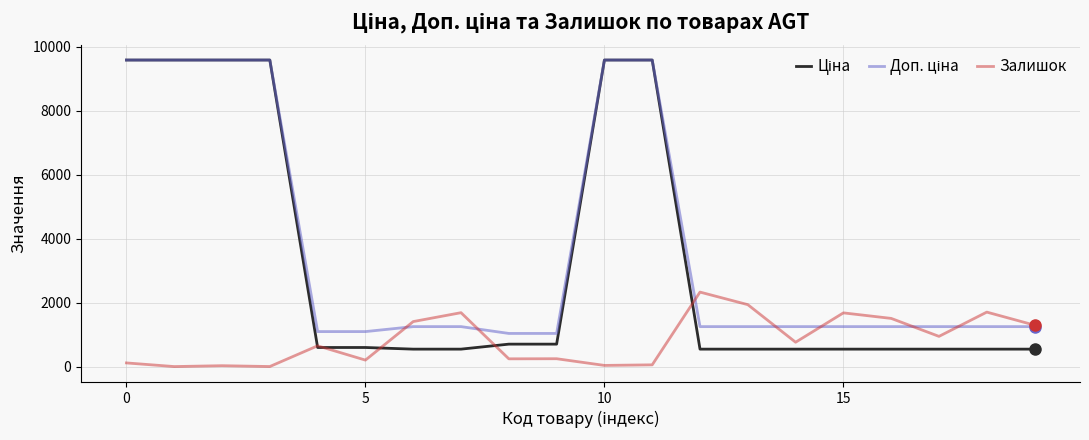

Does the chart display data point markers on the line(s)?

No